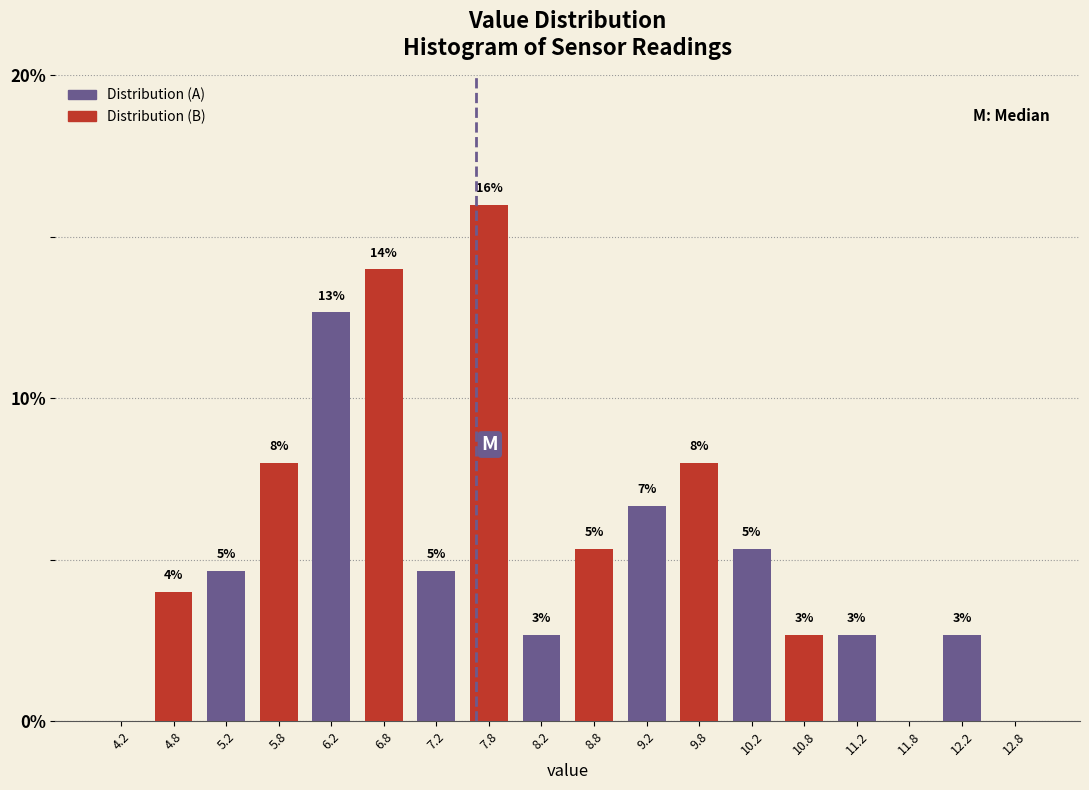

What are all the series names shown in the legend?

Distribution (A), Distribution (B)